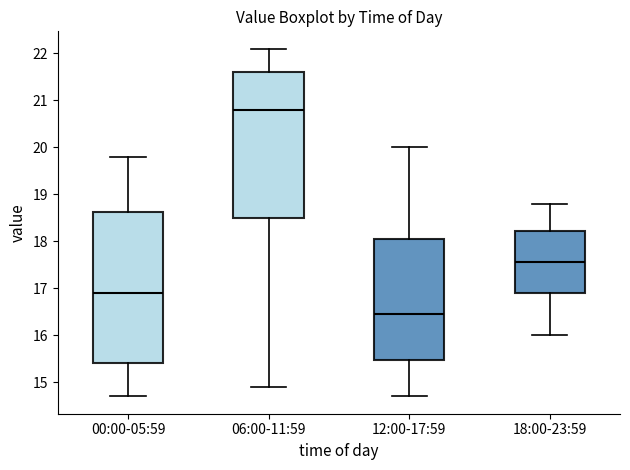

Where is the lower edge of the box for 06:00-11:59 on the y-axis? The values are not printed on the chart, so give them approximately, as read against the axis.

18.5